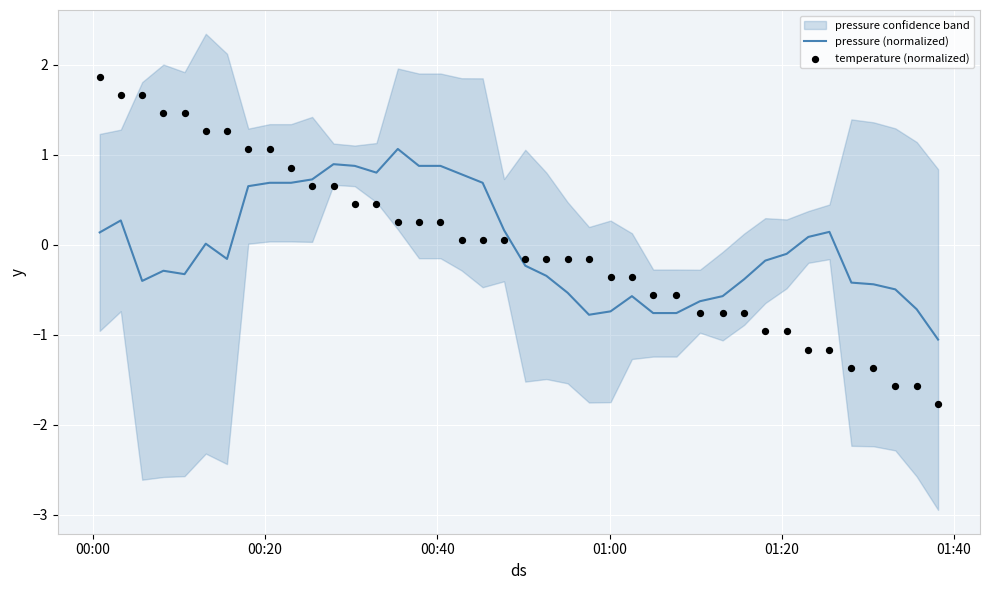

What are all the series names shown in the legend?

pressure (normalized), temperature (normalized)